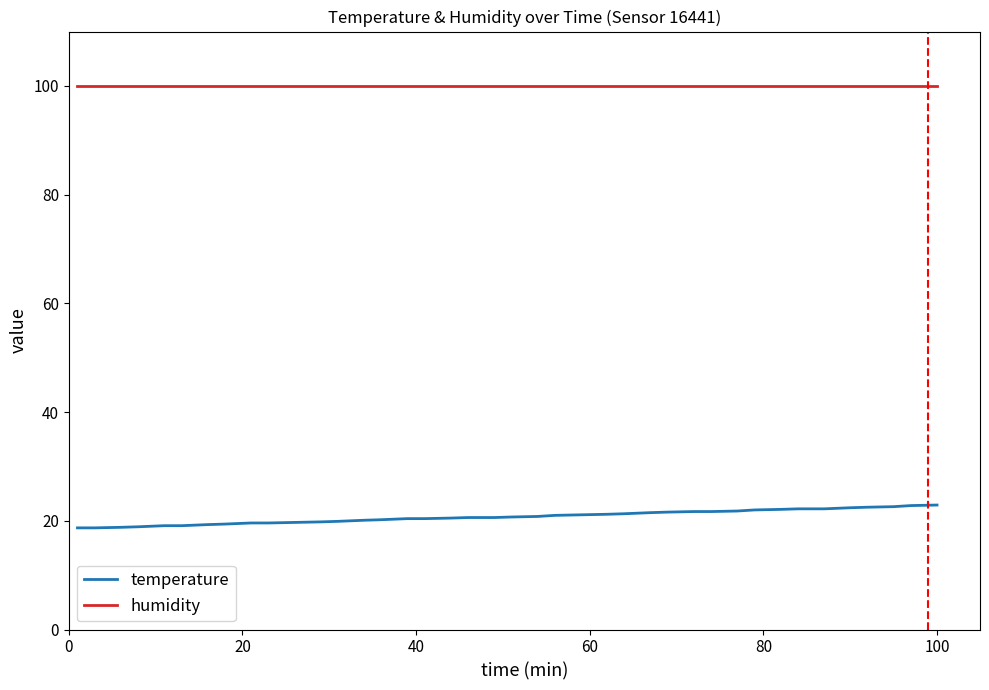

Which series has the largest total across all categories?

humidity